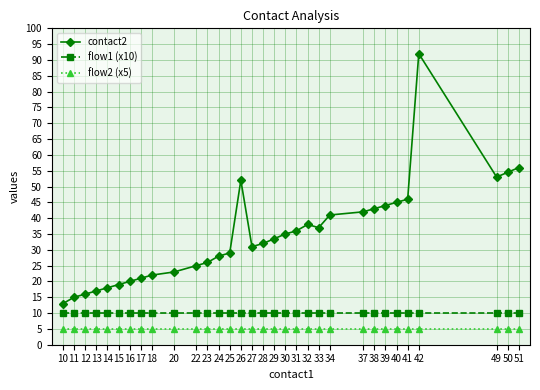

What is the maximum value for flow2 (x5)?

5.0